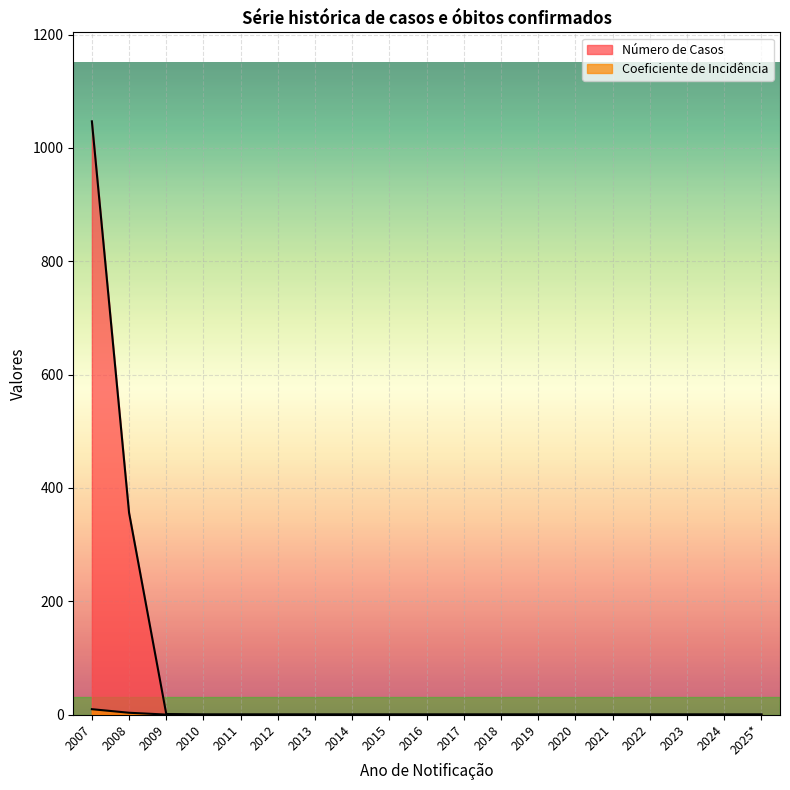

Which label corresponds to the smallest value in the chart?

2010